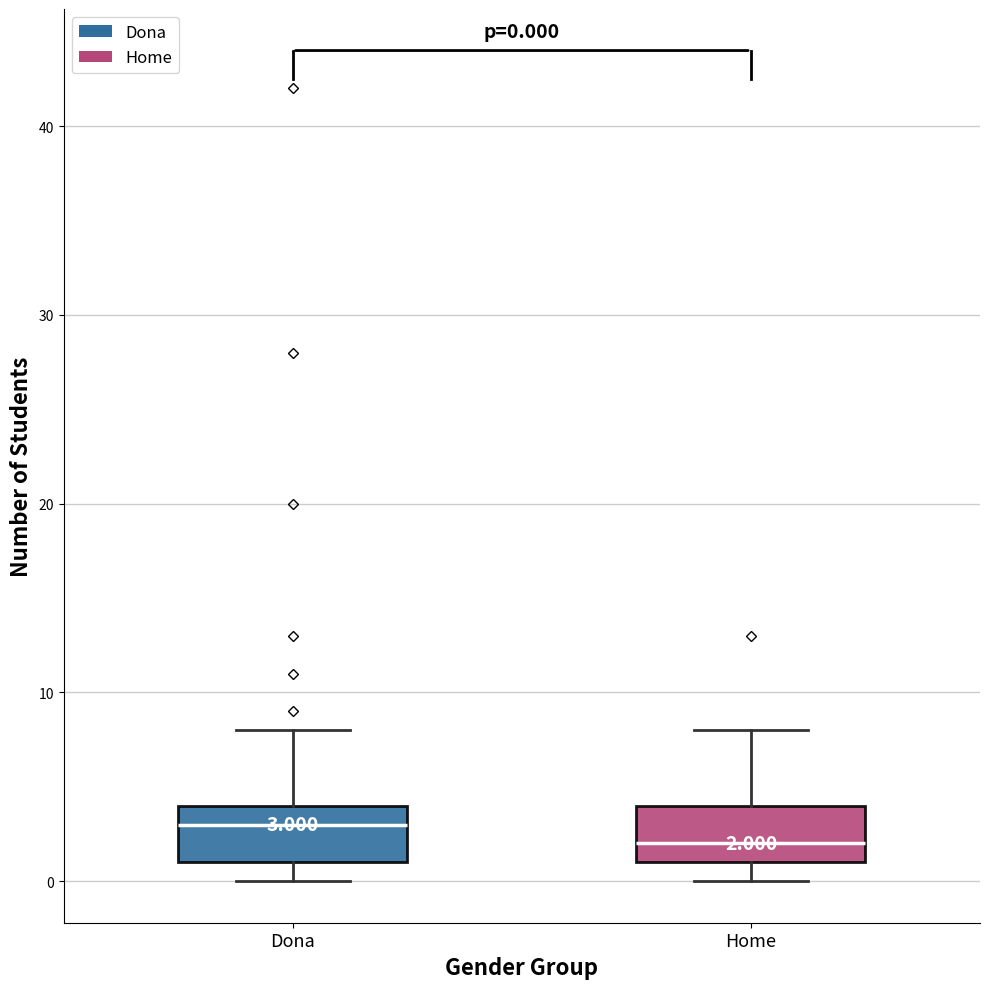

Which box's median line is the highest?

Dona